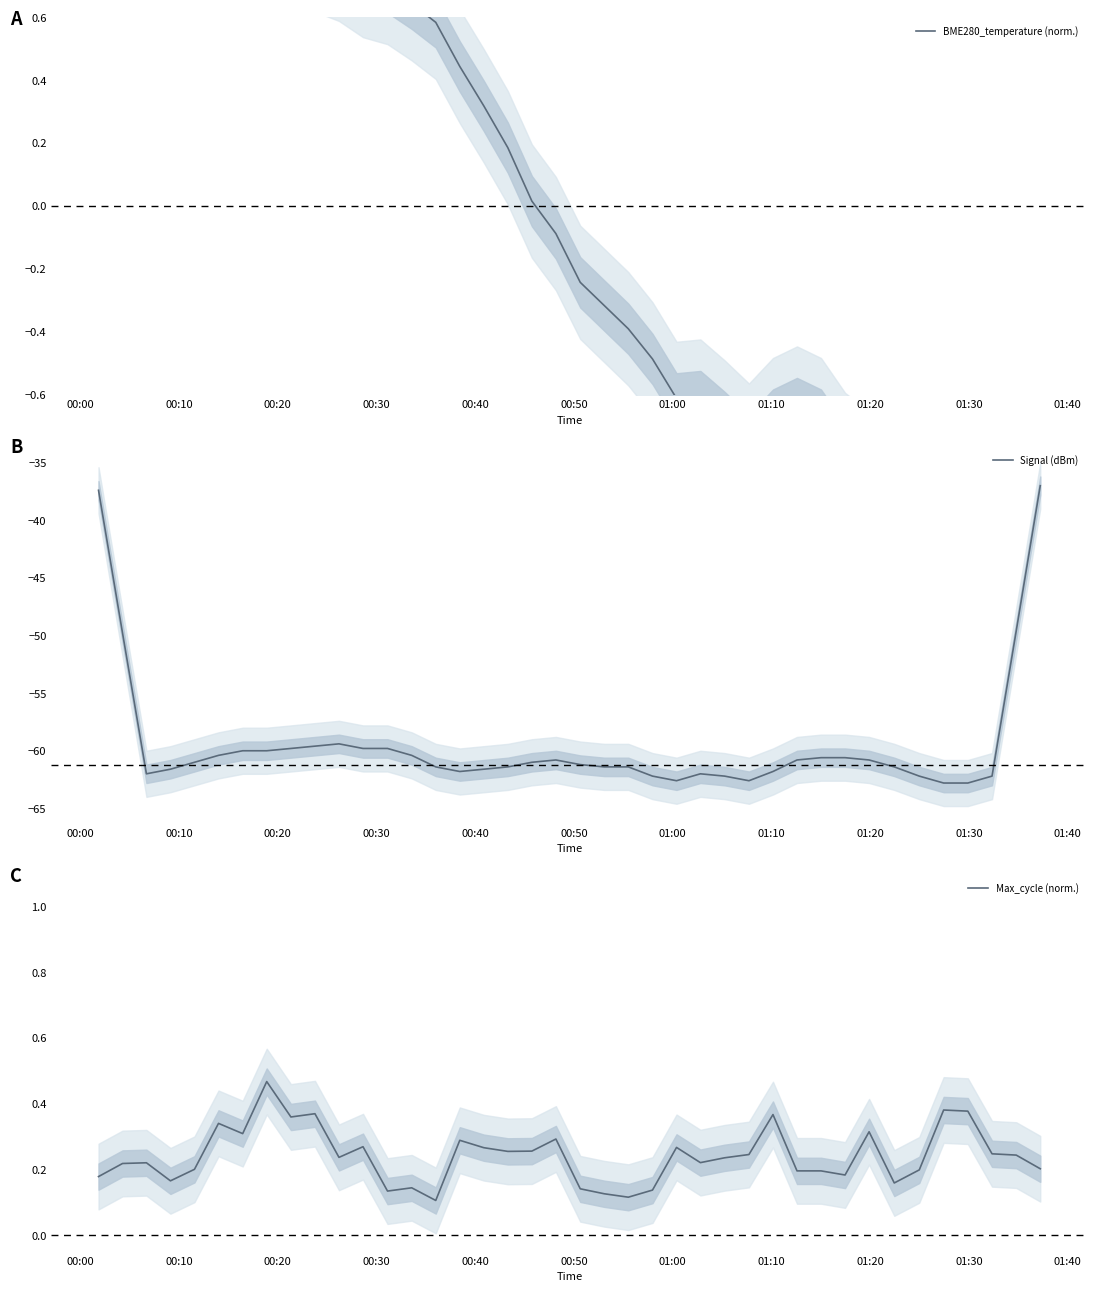

What is the lowest value of the Signal (dBm) series?

-62.8